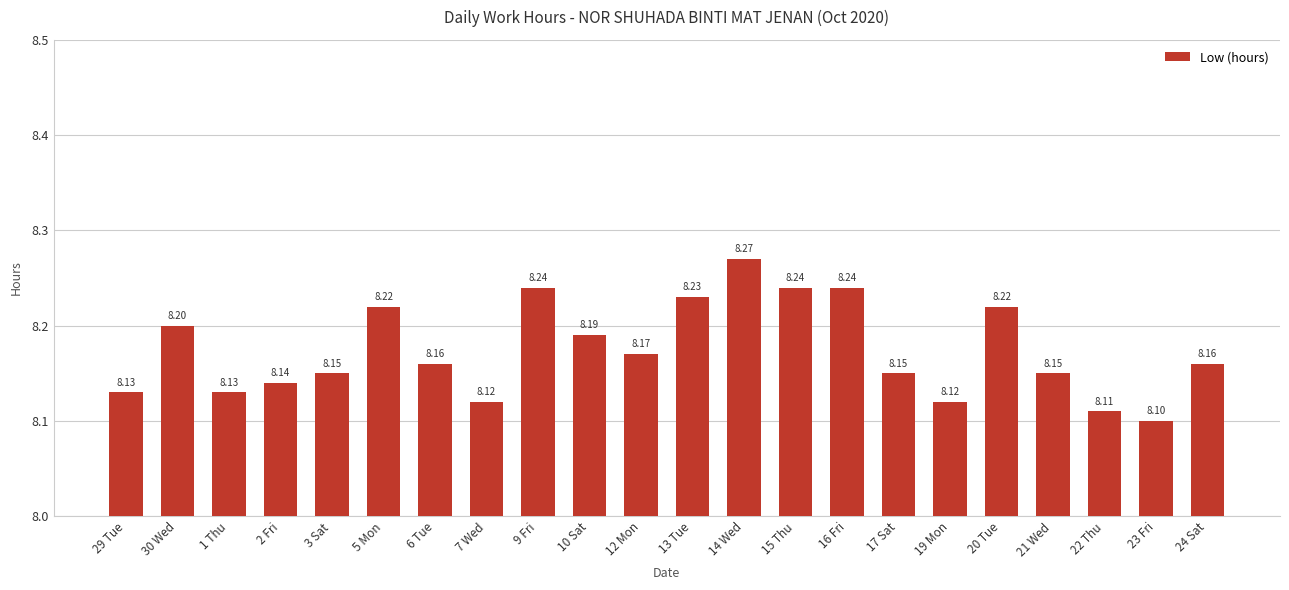

Which has a higher value, 1 Thu or 12 Mon?

12 Mon